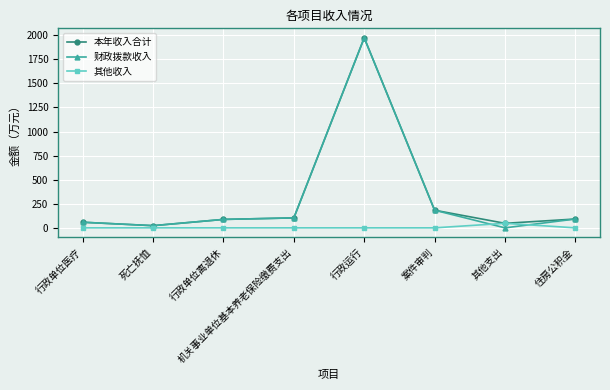

True or false: 其他收入 and 财政拨款收入 cross at least once.

True